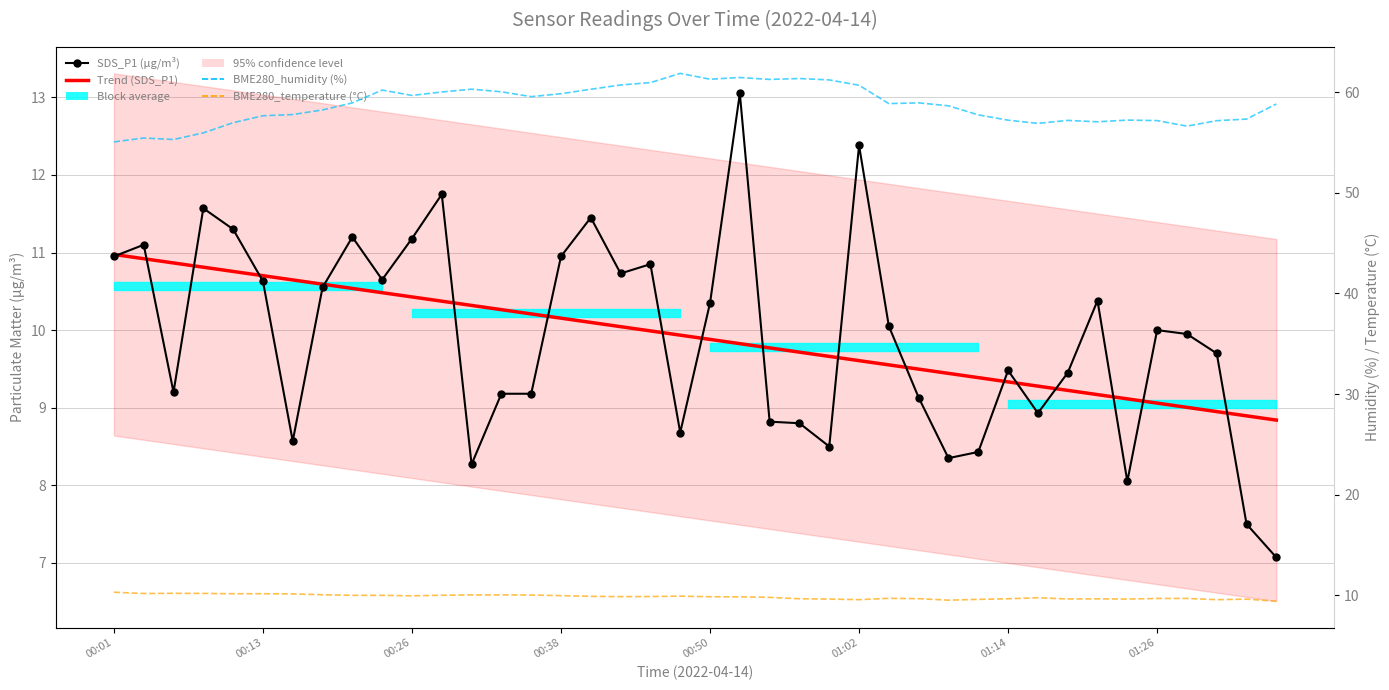

True or false: BME280_temperature (°C) has a value of 9.8 at 31.

True